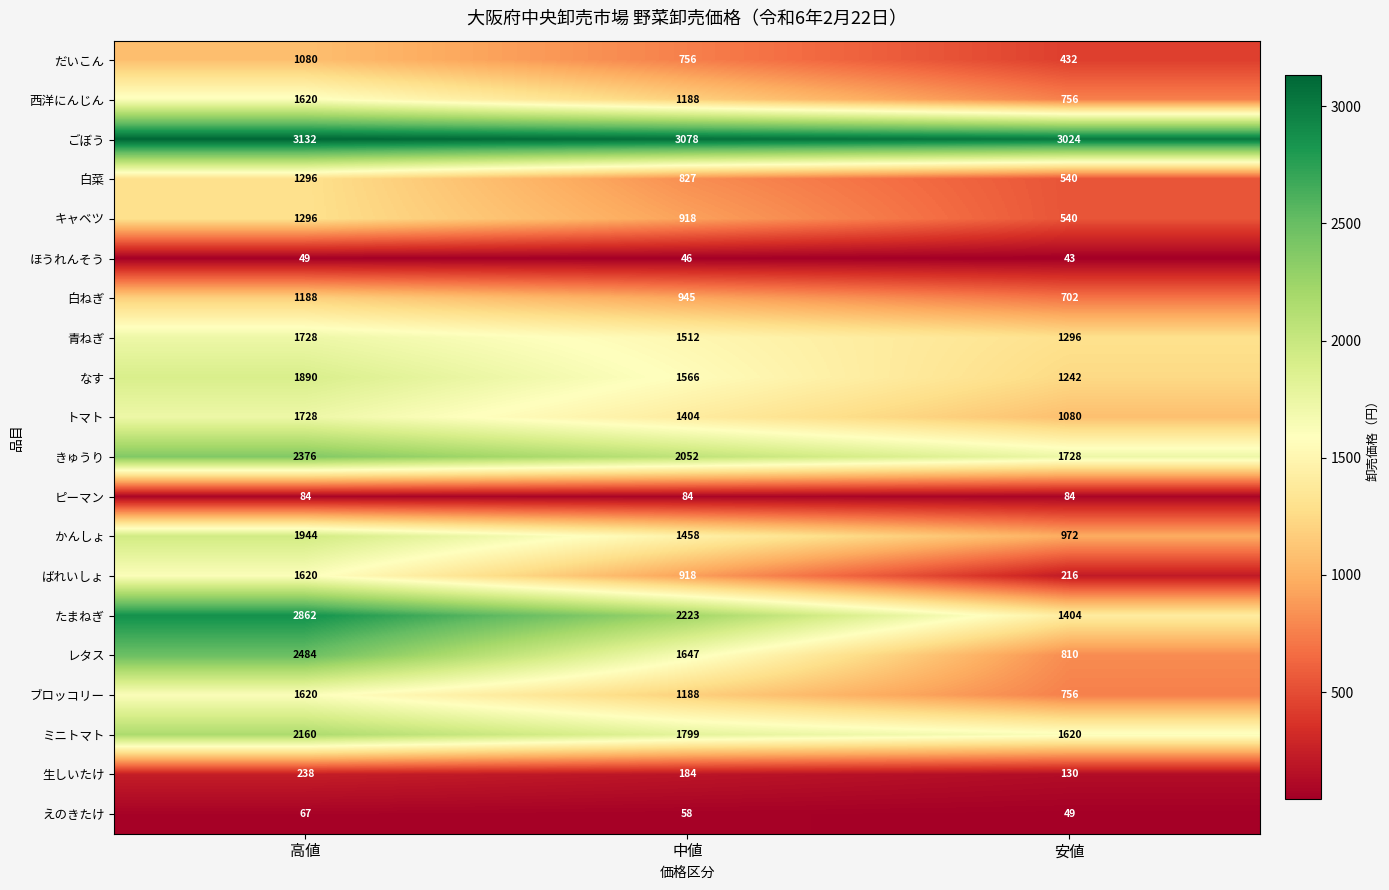

At which category does the chart reach its peak across all series?

高値